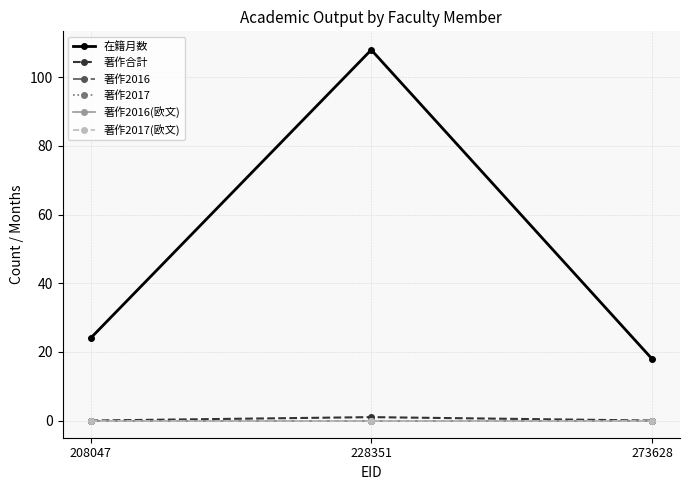

Does the chart have visible grid lines?

Yes